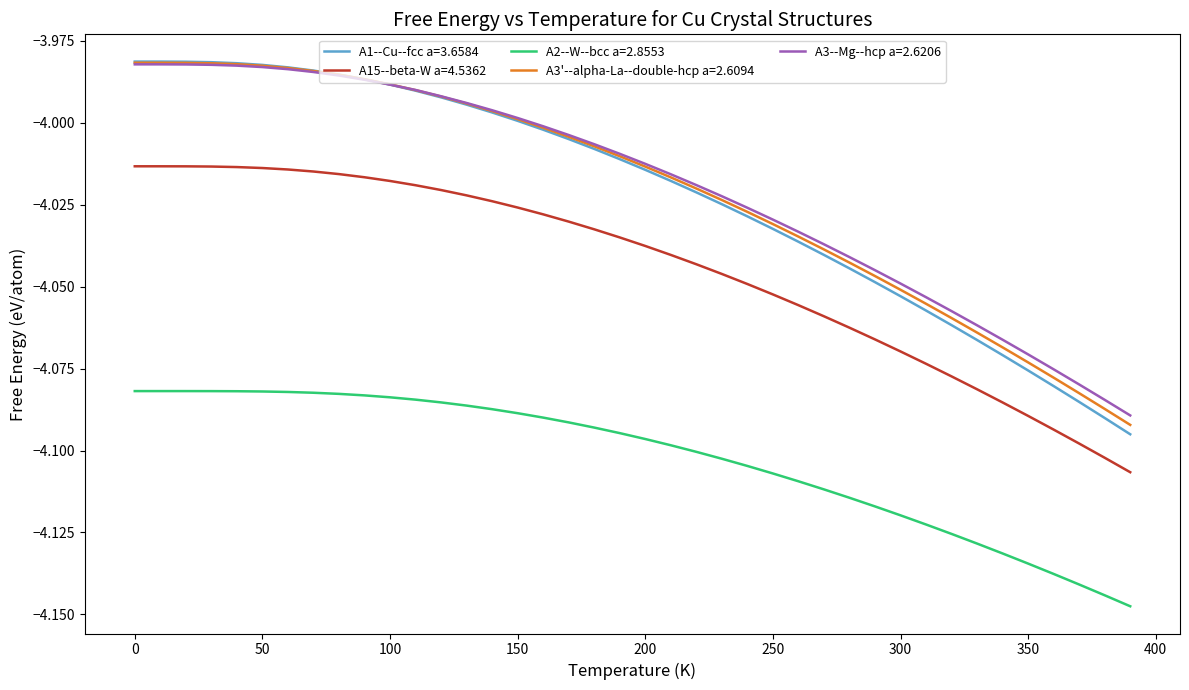

Which series has the widest spread of values?

A1--Cu--fcc a=3.6584